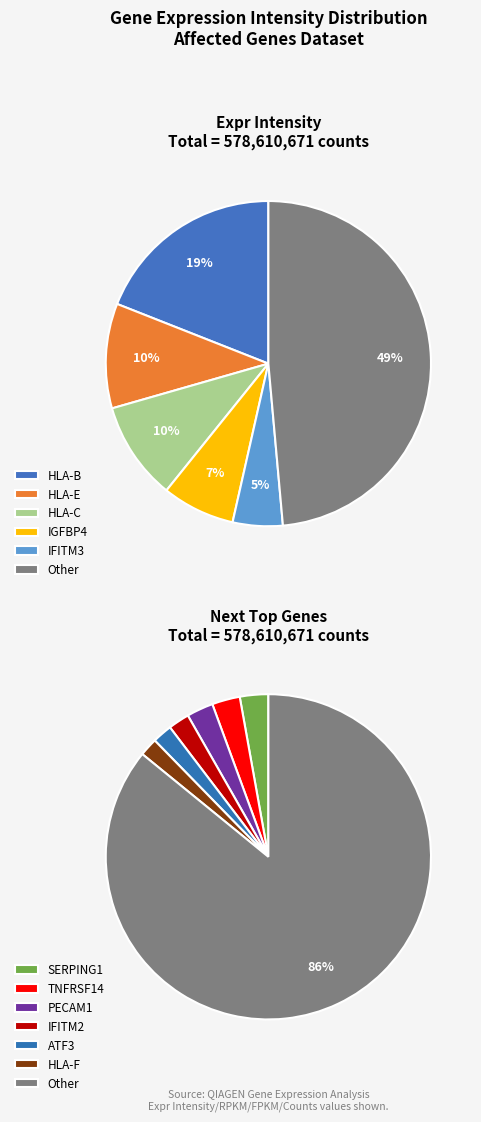

Which category has the smallest portion of the pie?

HLA-F